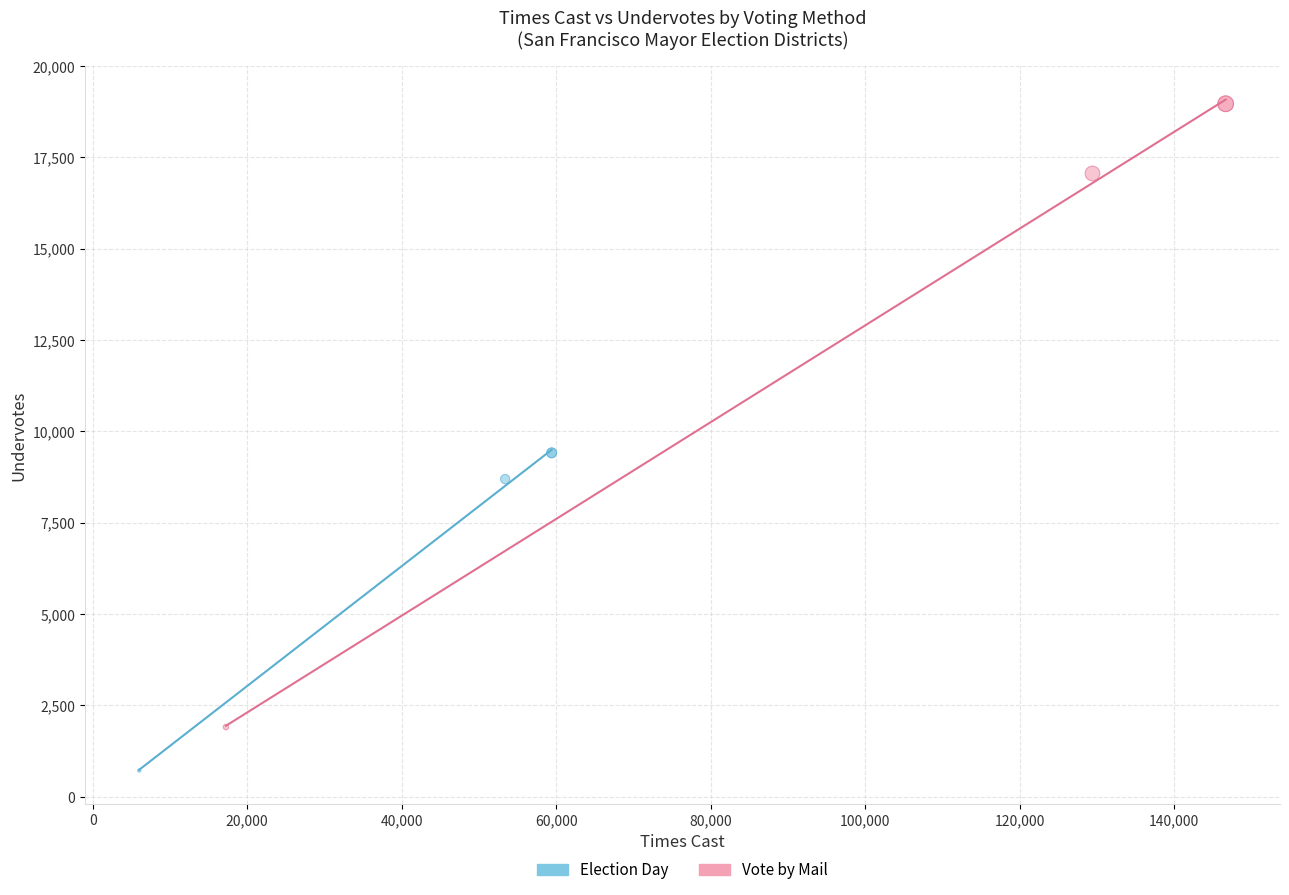

What are all the series names shown in the legend?

Election Day, Vote by Mail